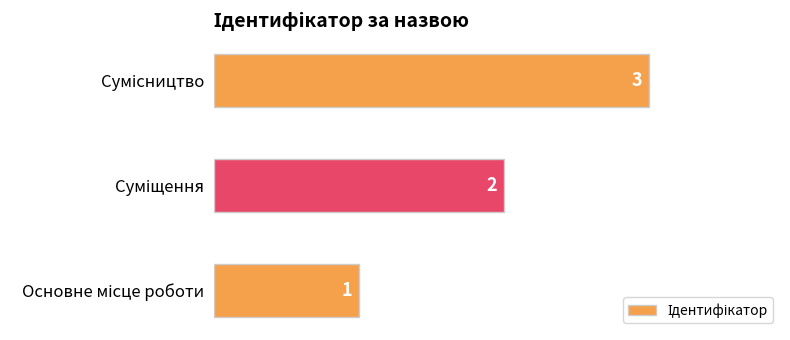

How many categories are shown in the chart?

3